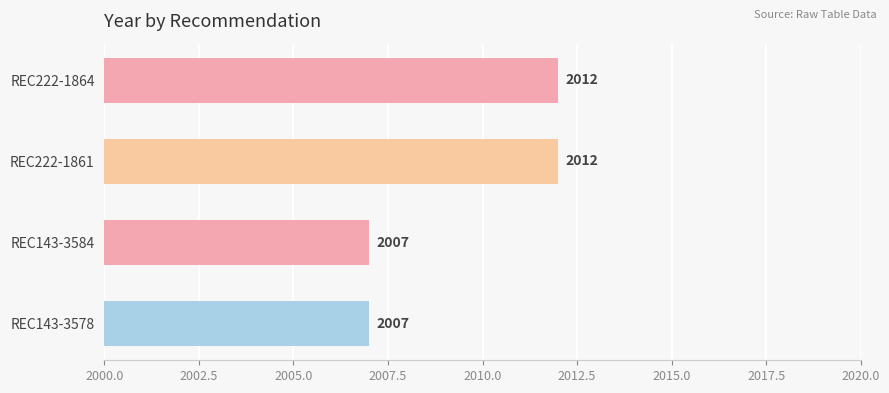

What is the sum of the values at REC143-3578 and REC222-1864?

4019